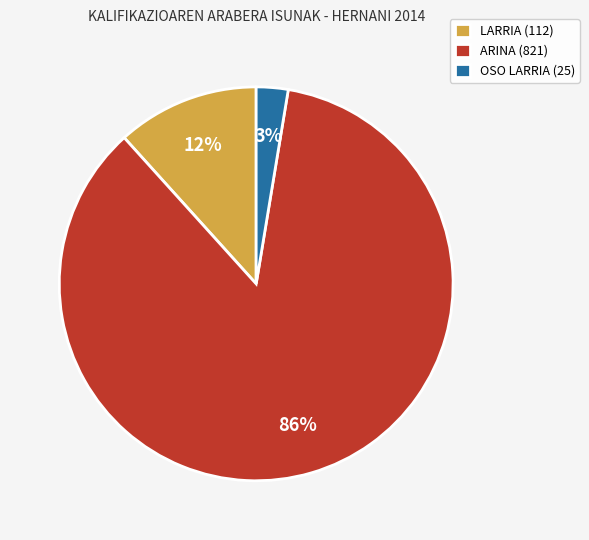

To the nearest percent, what is the combined percentage of OSO LARRIA (25) and ARINA (821)?

88%